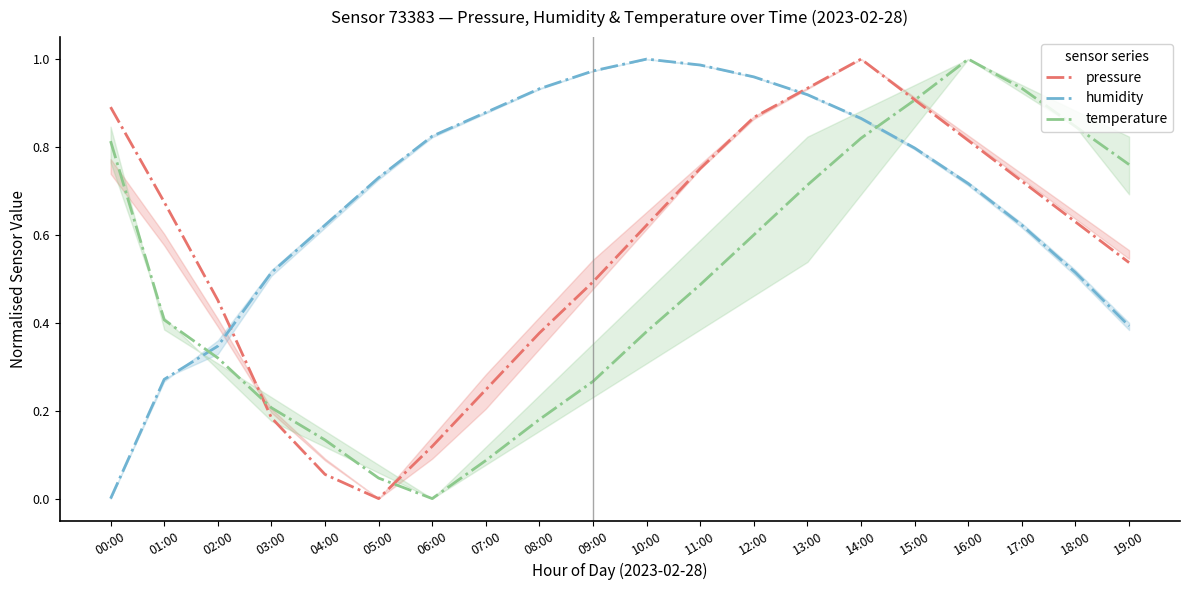

Where do humidity and temperature first cross each other?

01:00 and 02:00